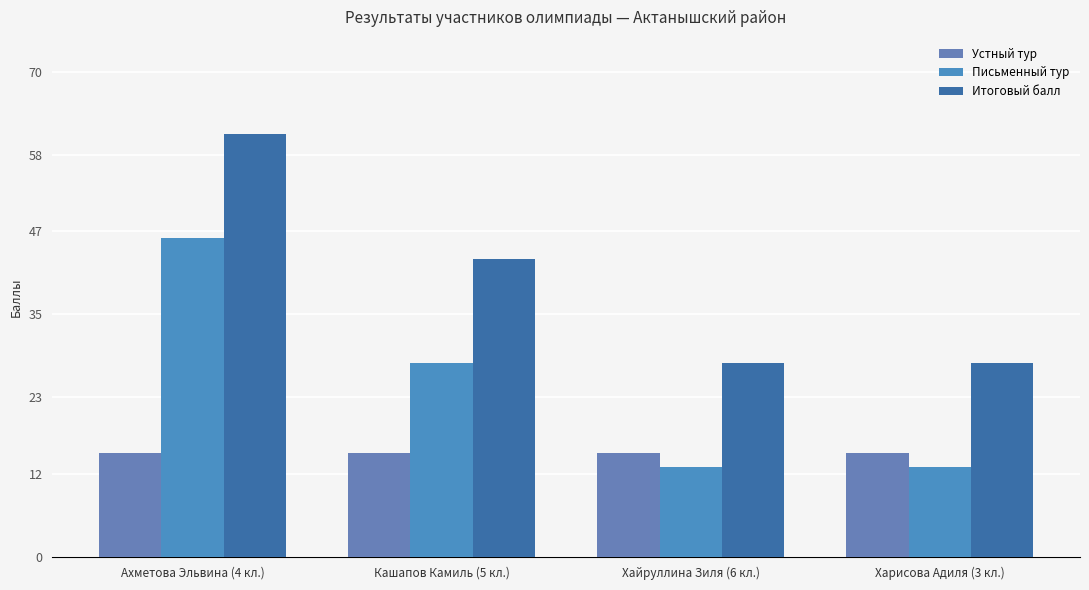

Is it true that Письменный тур equals 46 at Ахметова Эльвина (4 кл.)?

True